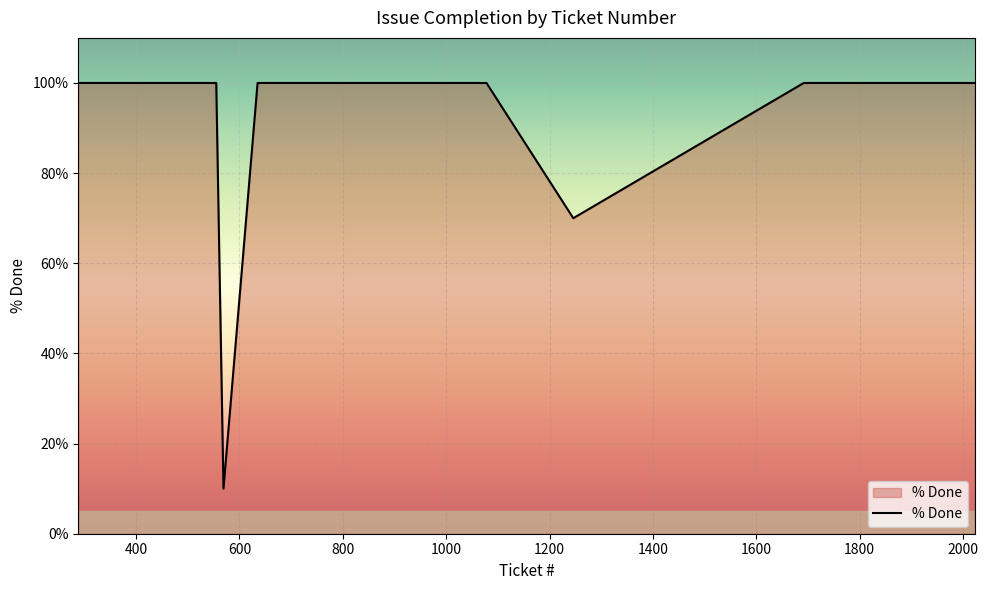

What is the smallest value displayed?

10